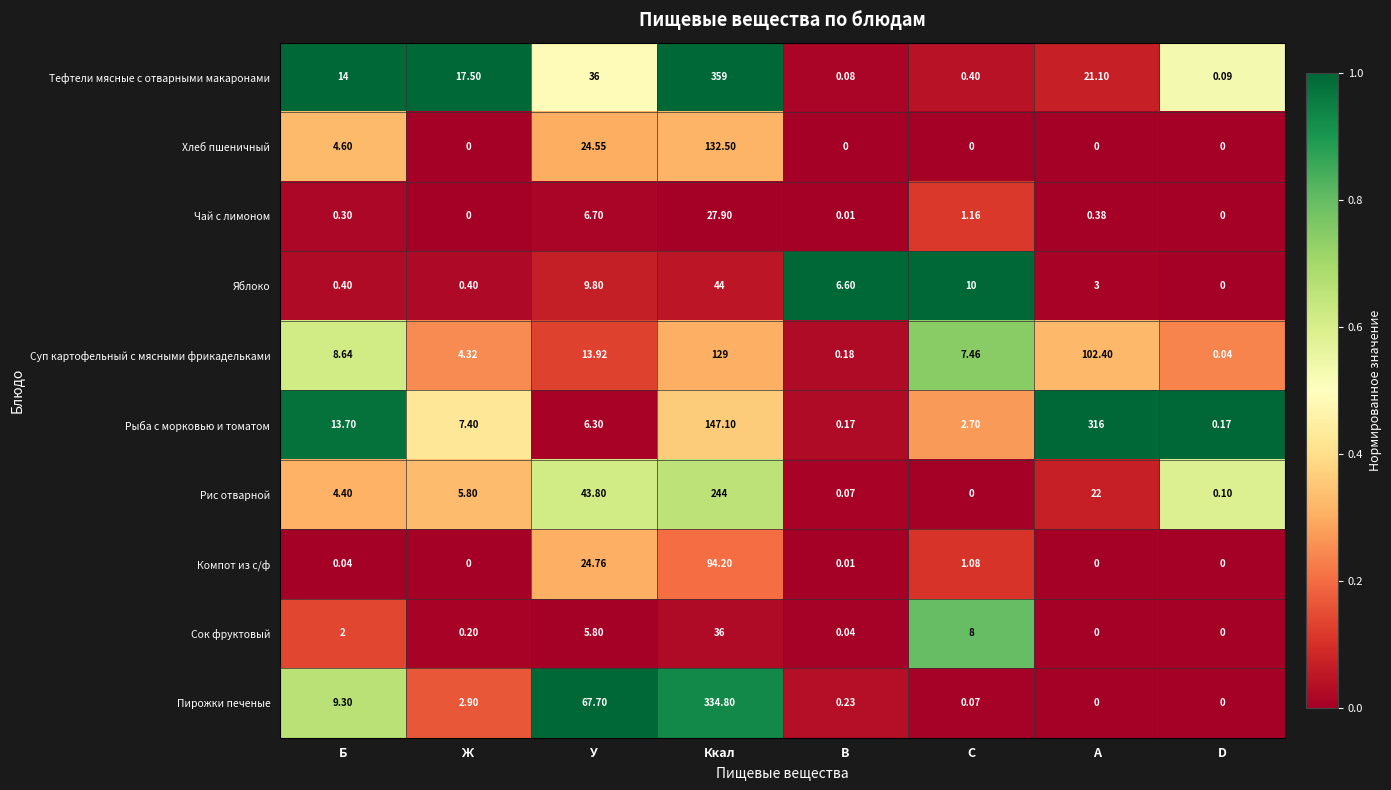

Which series has the largest total across all categories?

Рыба с морковью и томатом